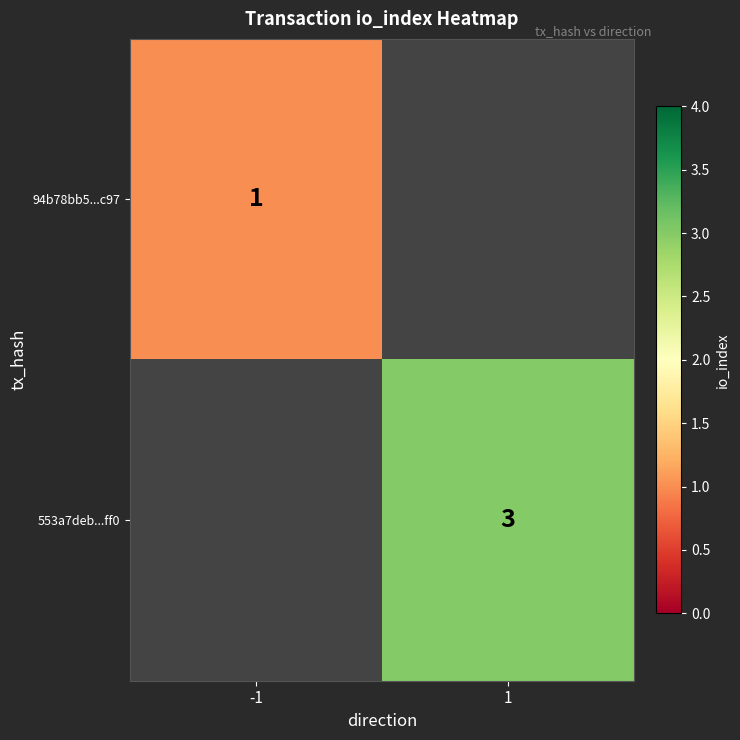

The 94b78bb5...c97 series shows 1 at -1. True or false?

True